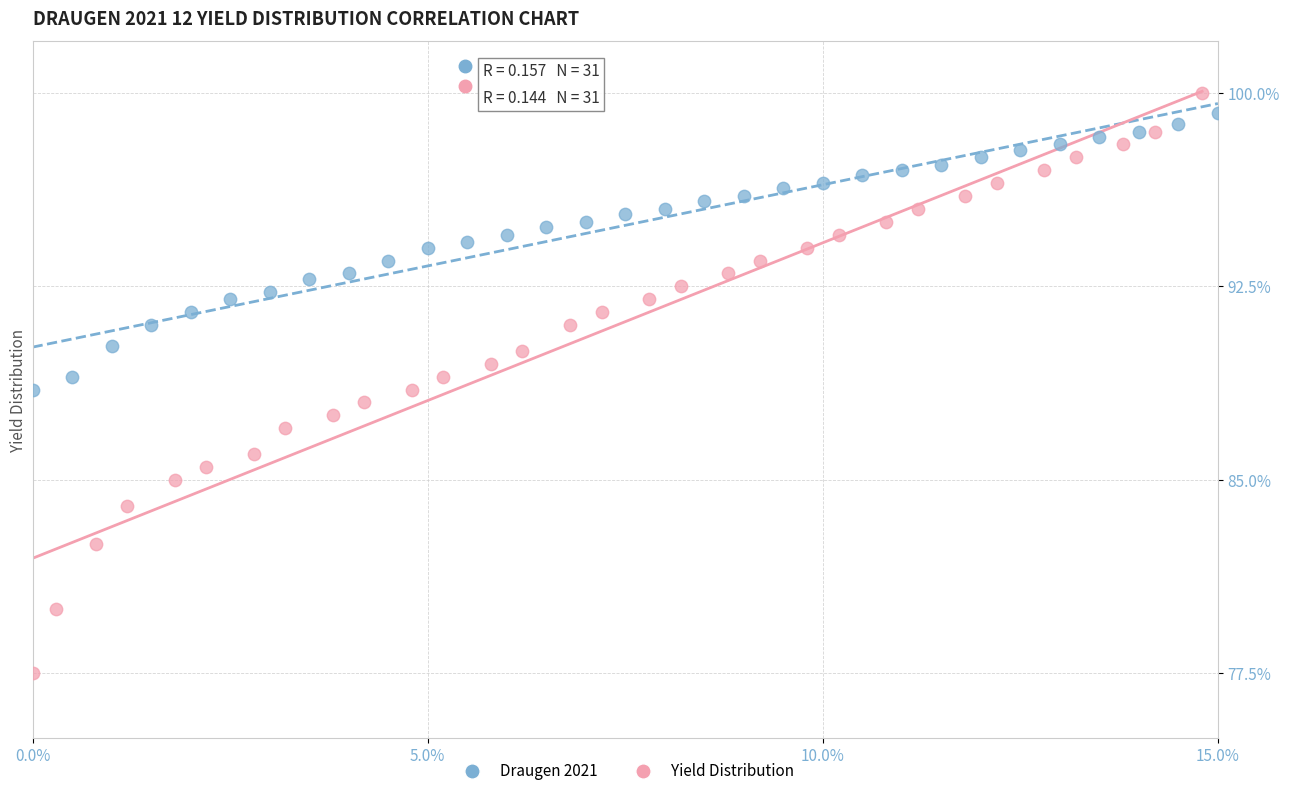

Which series has the widest spread of Y values?

Yield Distribution